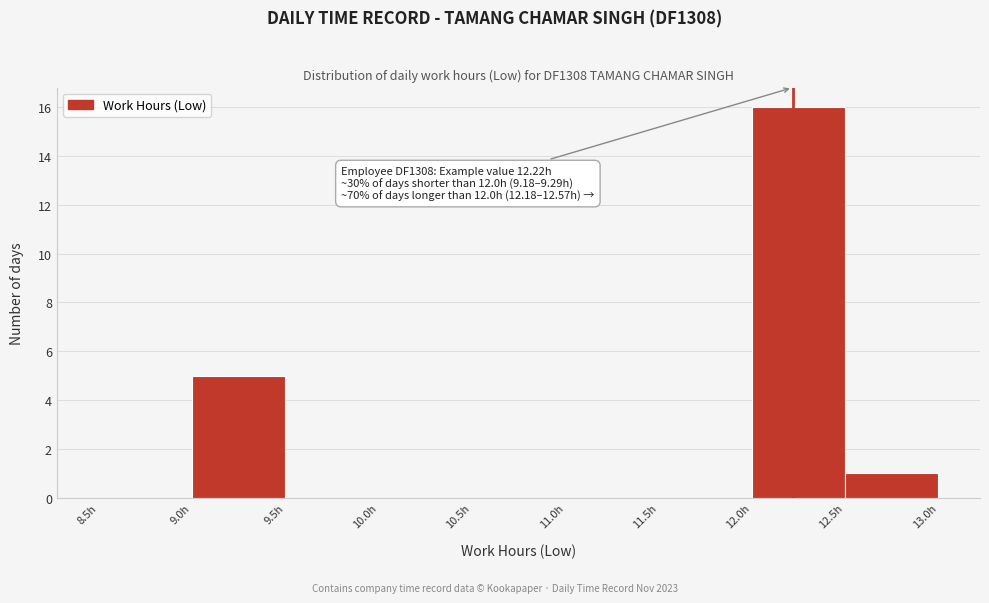

Which range on the x-axis has the tallest bar?

12.0 to 12.5